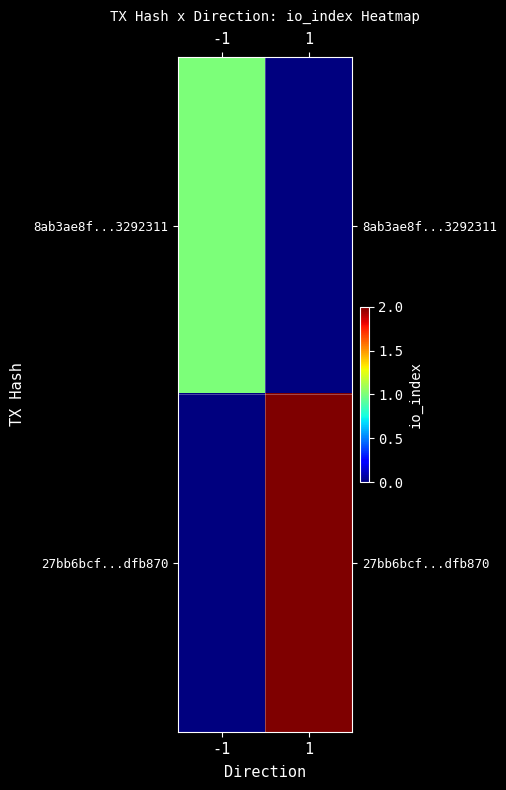

At which category is the sum across all series the highest?

1